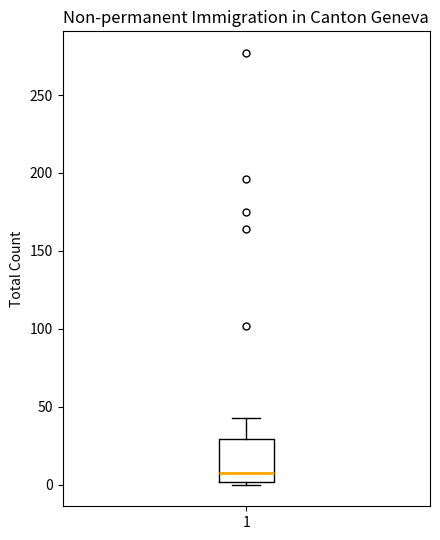

Transcribe this box plot: give where the median line is, the range the box spans, and where the two whiskers end, as read against the y-axis. The values are not printed on the chart, so give them approximately, as read against the axis.

median 10, box 0 to 30, whiskers 0 (just below the box's lower edge) to 45